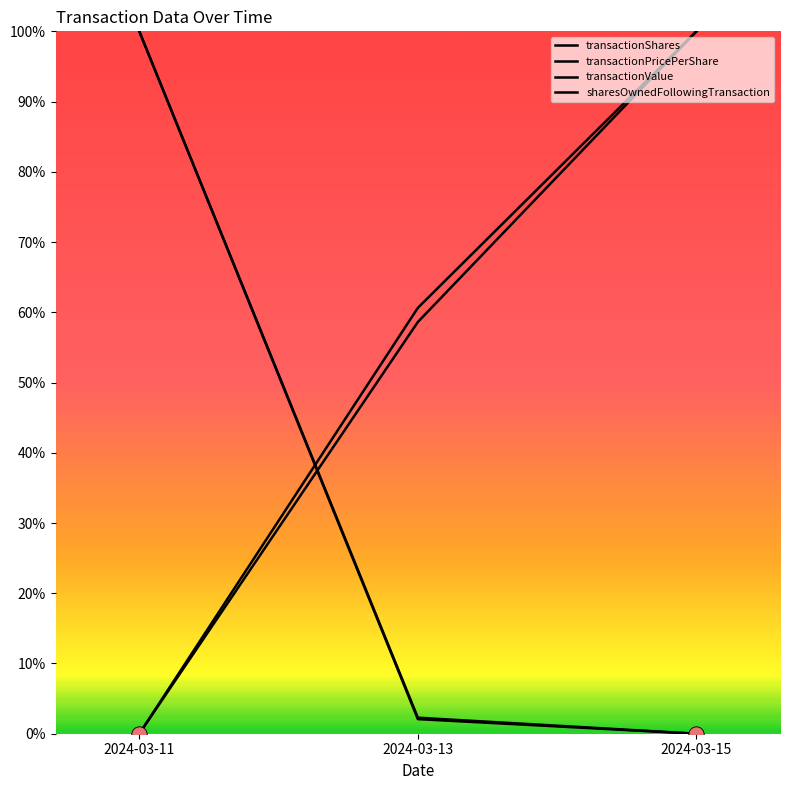

Which series has the largest total across all categories?

transactionPricePerShare